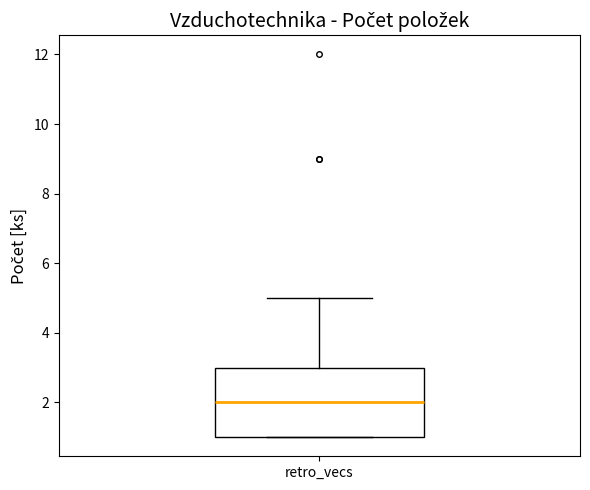

Transcribe this box plot: give where the median line is, the range the box spans, and where the two whiskers end, as read against the y-axis. The values are not printed on the chart, so give them approximately, as read against the axis.

median 2, box 1 to 3, whiskers 1 to 5